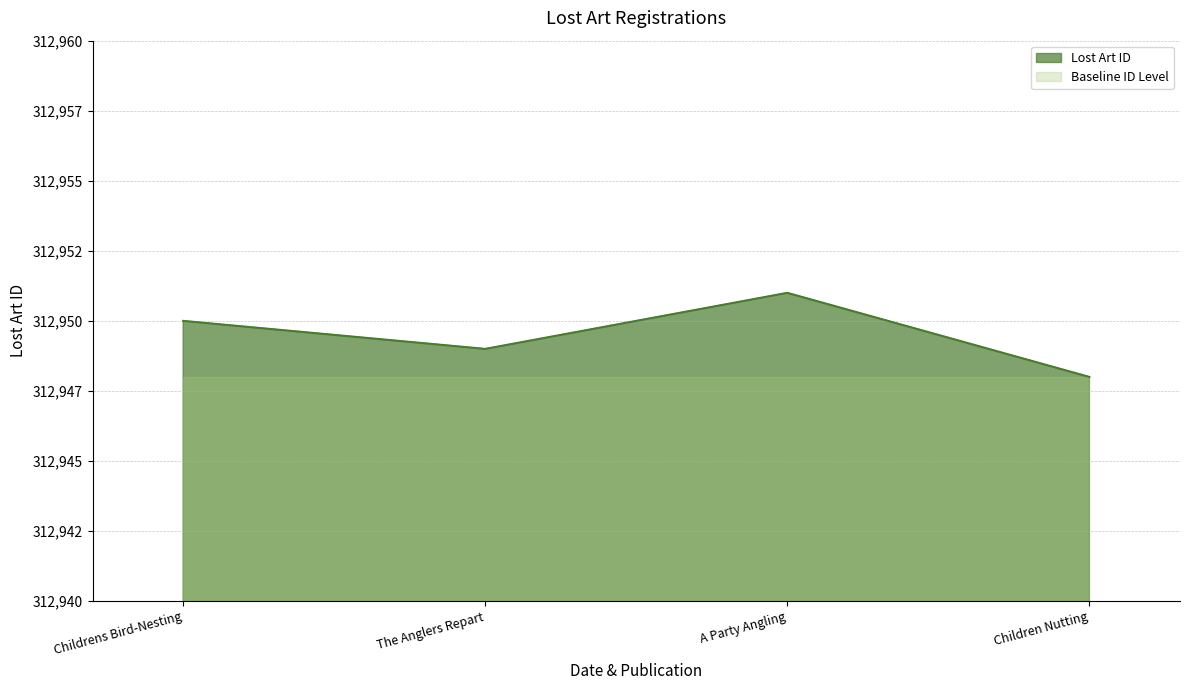

Rank the categories by value from highest to lowest.

A Party Angling, Childrens Bird-Nesting, The Anglers Repart, Children Nutting